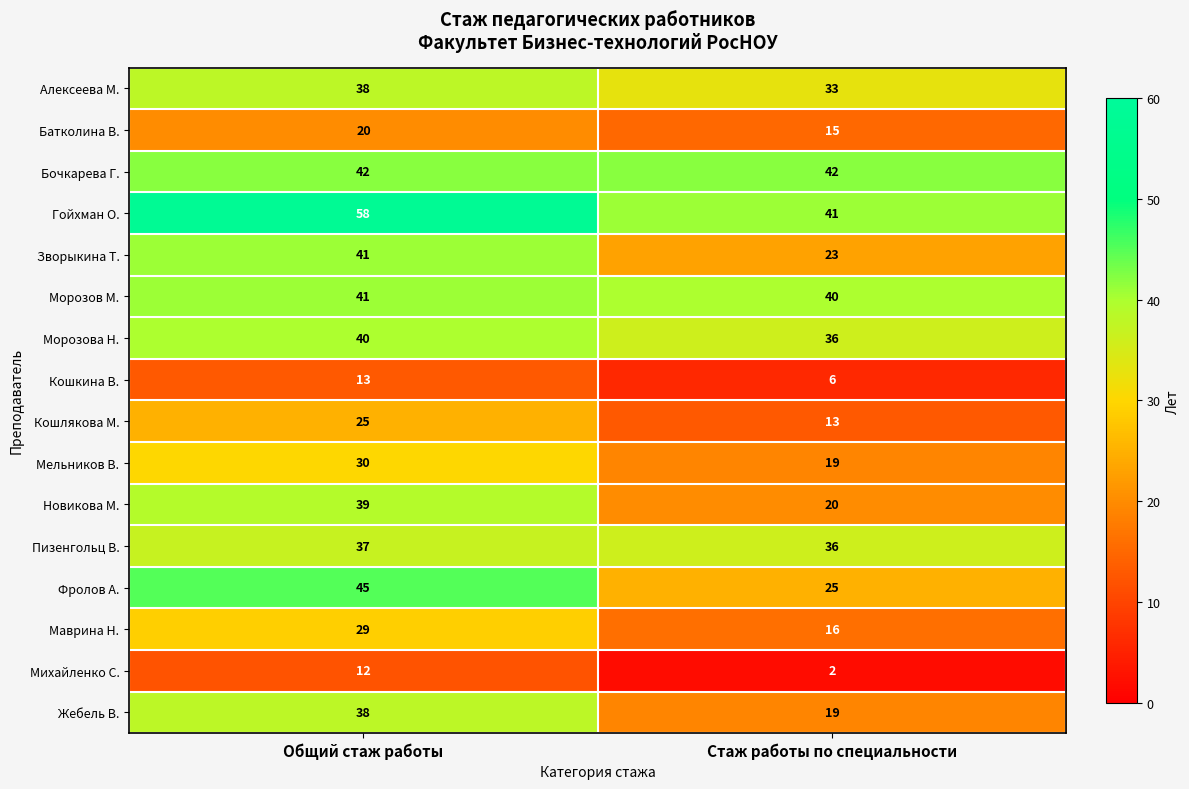

Is it true that Морозов М. equals 41 at Общий стаж работы?

True